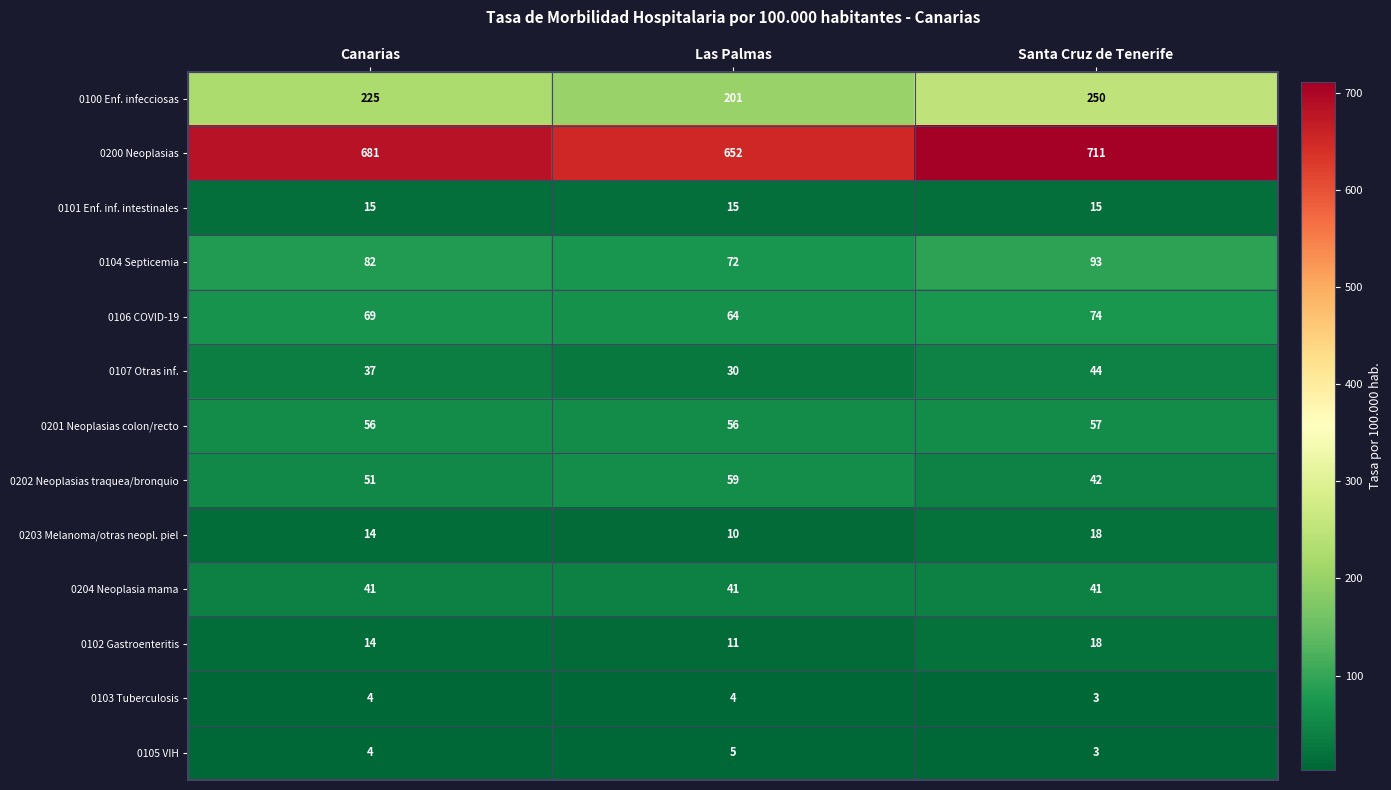

Rank the categories by 0202 Neoplasias traquea/bronquio value from lowest to highest.

Santa Cruz de Tenerife, Canarias, Las Palmas